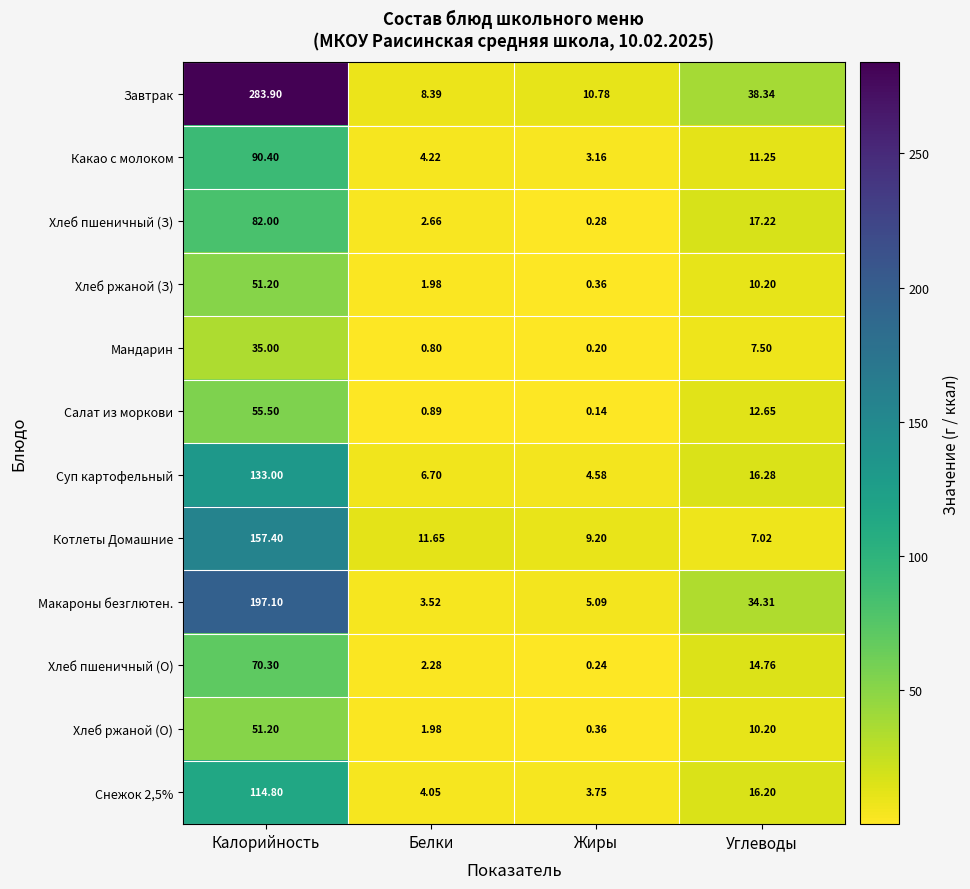

Which label corresponds to the largest value in the chart?

Калорийность